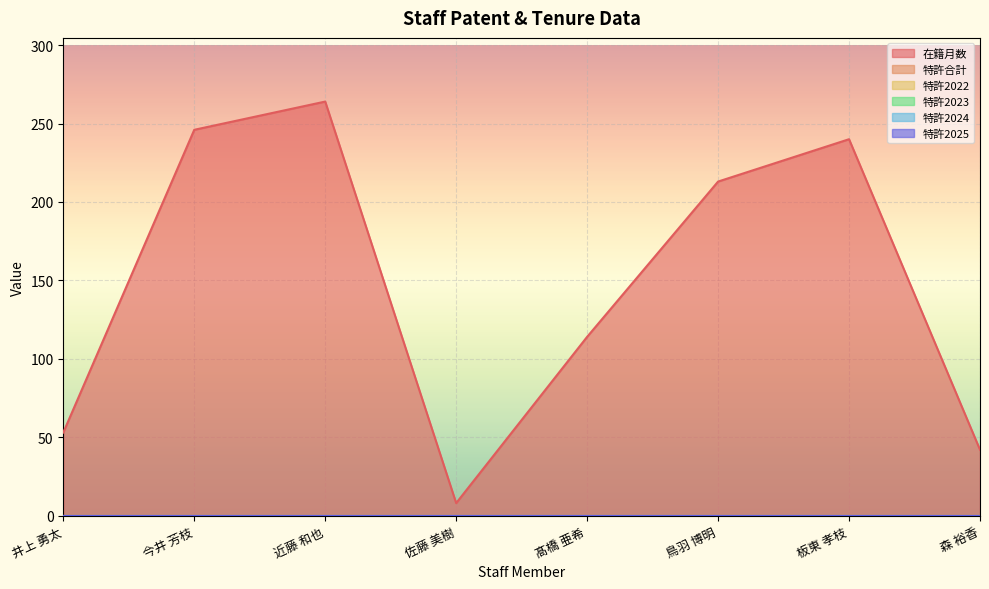

Which series has the widest spread of values?

在籍月数